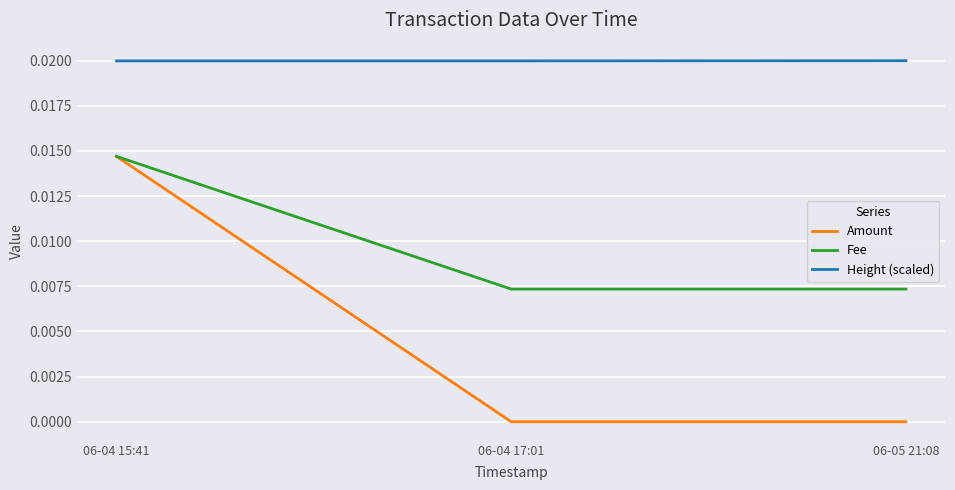

What is the sum of all Height (scaled) values?

0.1